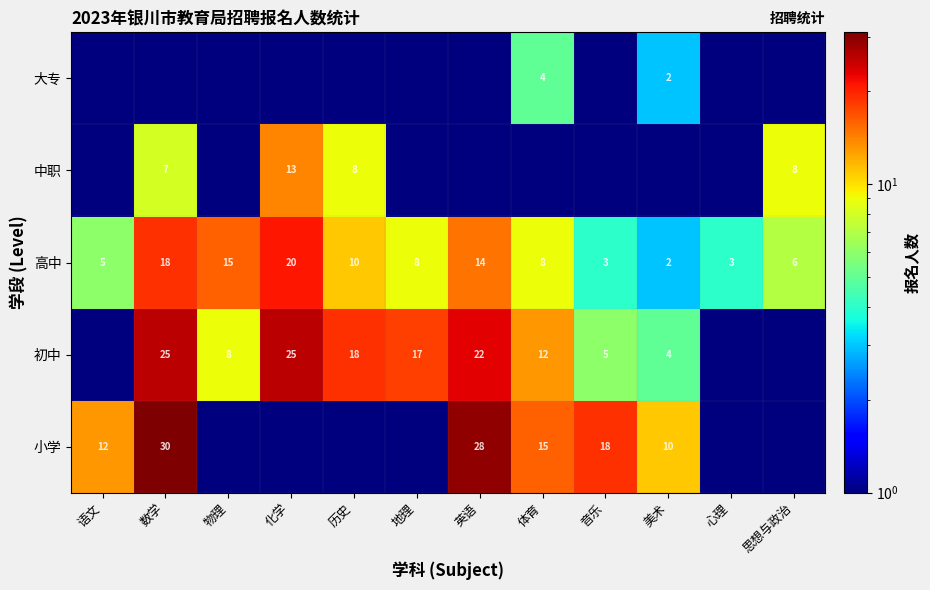

Which has a higher value, 数学 or 心理?

数学